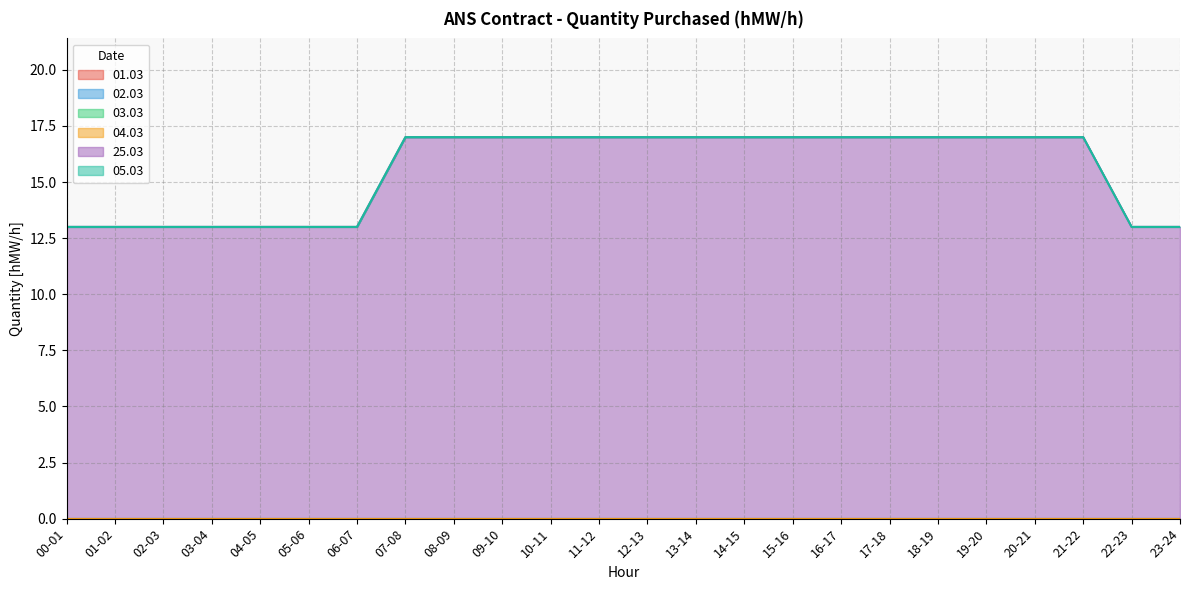

What are all the series names shown in the legend?

01.03, 02.03, 03.03, 04.03, 25.03, 05.03